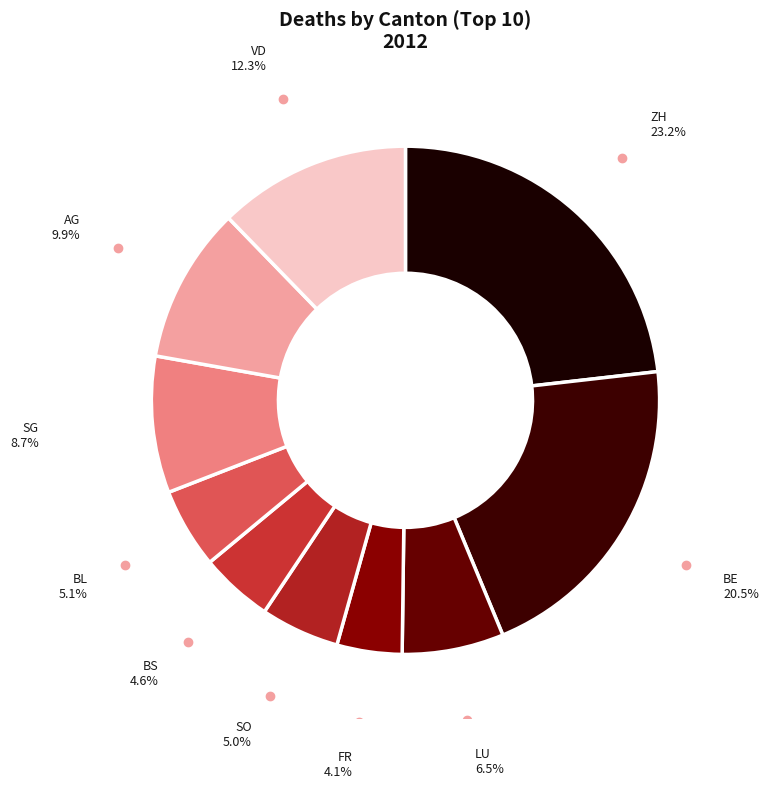

What is the largest slice in the pie chart?

ZH